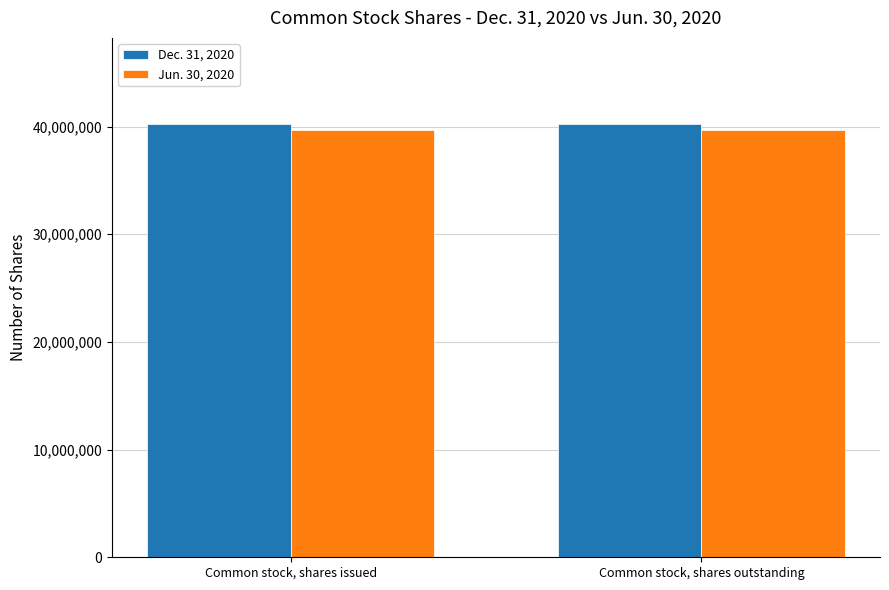

The Jun. 30, 2020 series shows 39675865 at Common stock, shares issued. True or false?

True